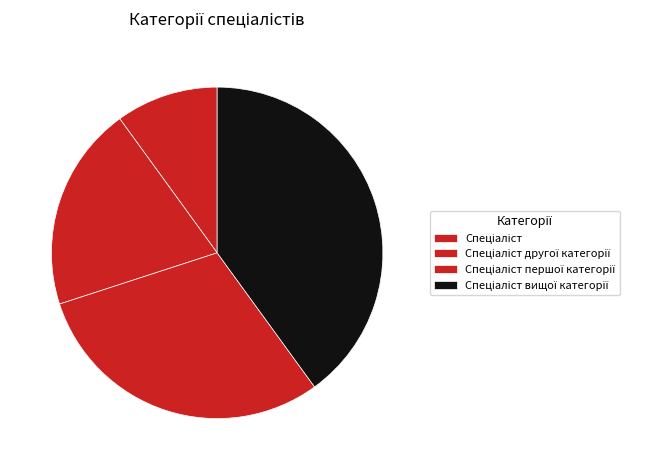

How many segments does this pie chart have?

4